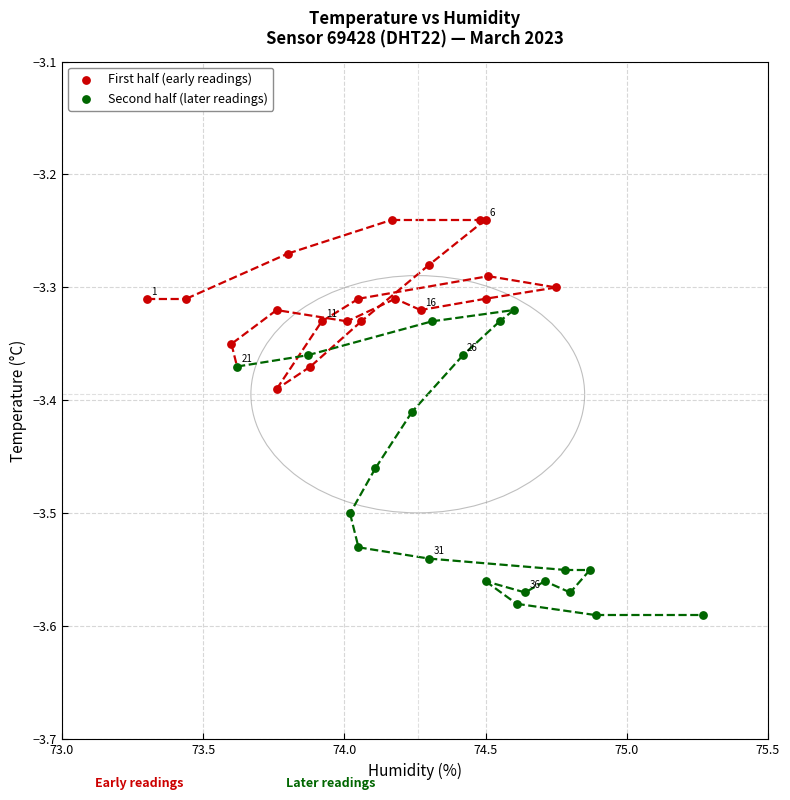

Which series has the largest Y range (max minus min)?

Second half (later readings)